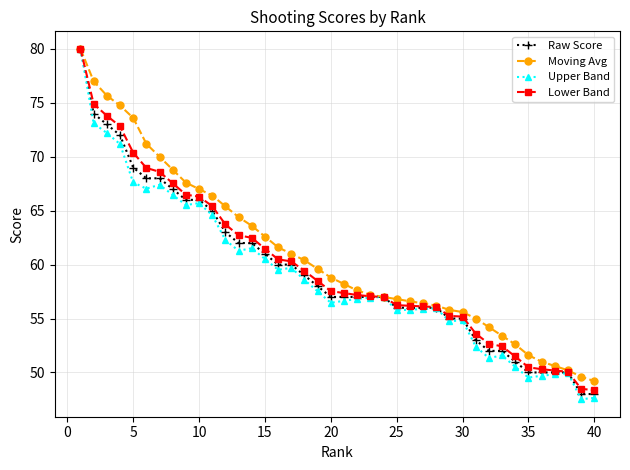

Which series has the largest range (max minus min)?

Upper Band